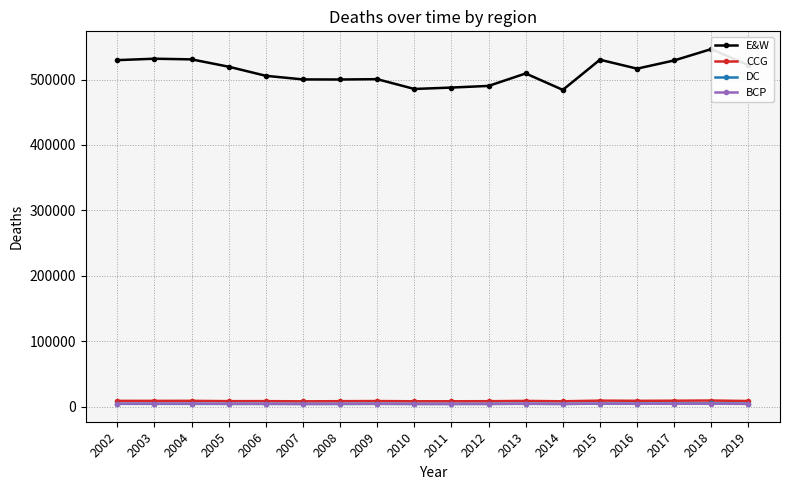

At which label is DC closest to 4364?

2019